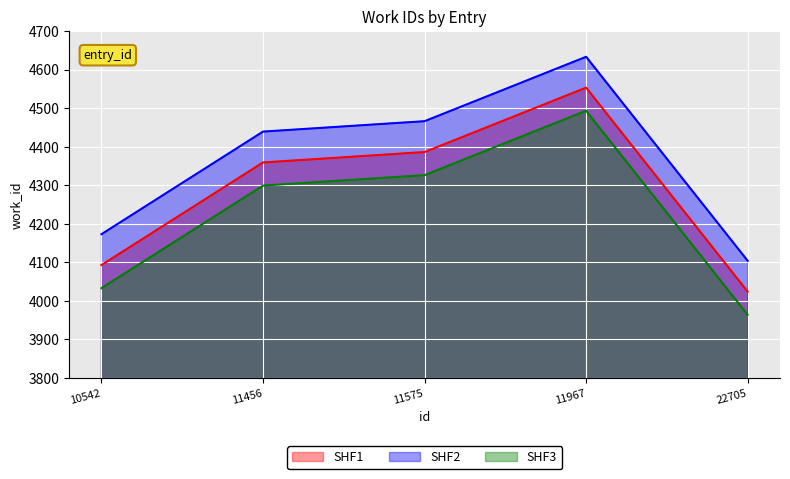

At which label is SHF3 closest to 4228?

11456